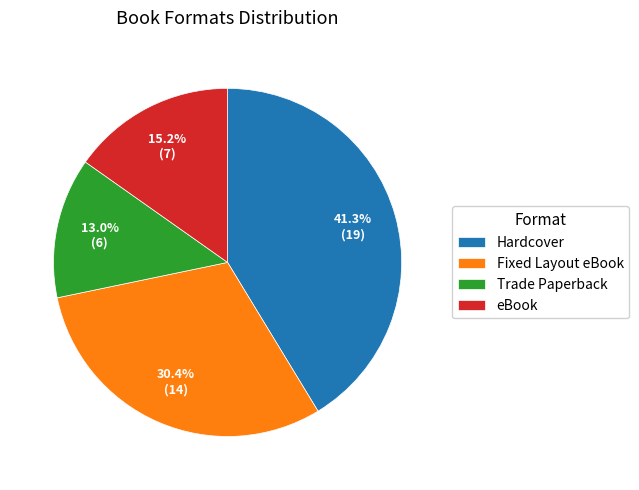

To the nearest percent, what is the combined percentage of Fixed Layout eBook and eBook?

46%